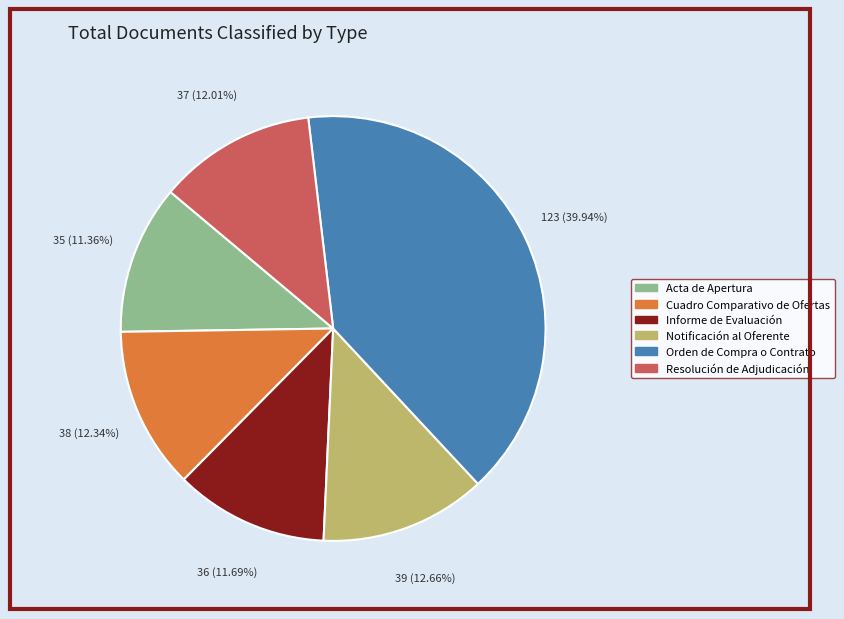

To the nearest percent, what is the combined percentage of Resolución de Adjudicación and Notificación al Oferente?

25%